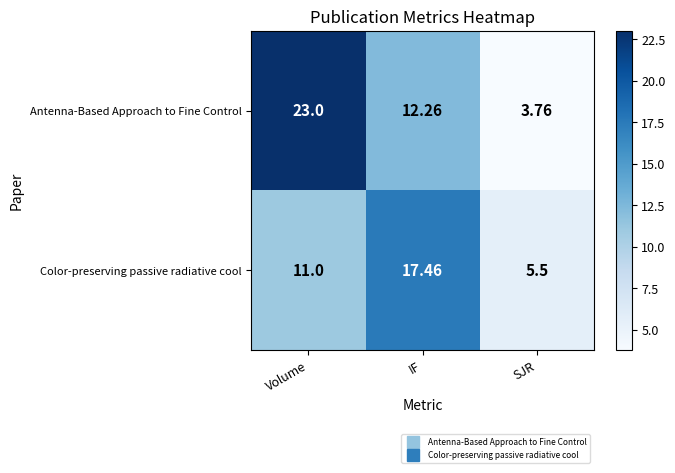

Between Volume and SJR, which series saw the biggest shift?

Antenna-Based Approach to Fine Control